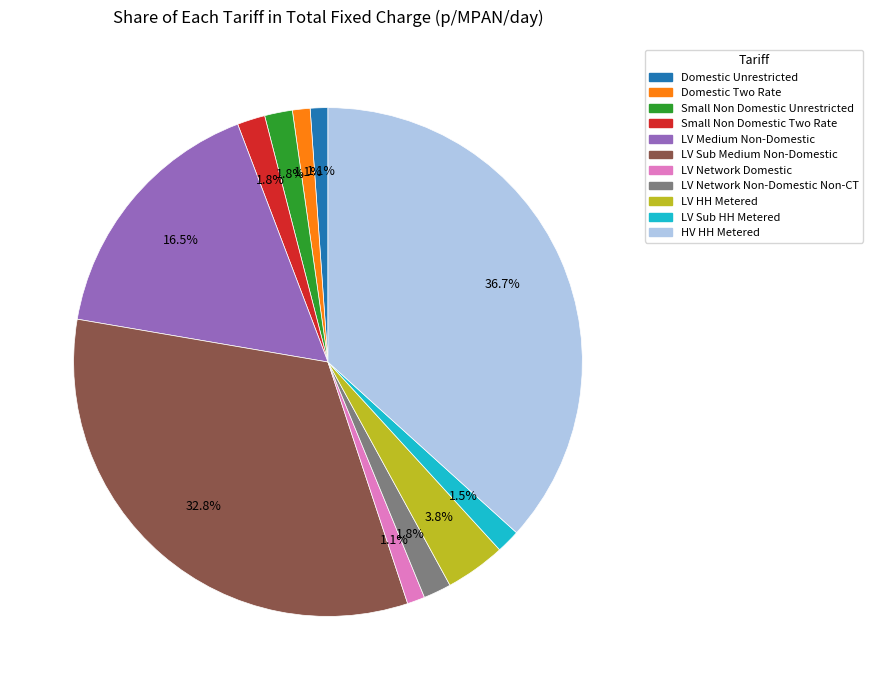

Which slice is the largest?

HV HH Metered